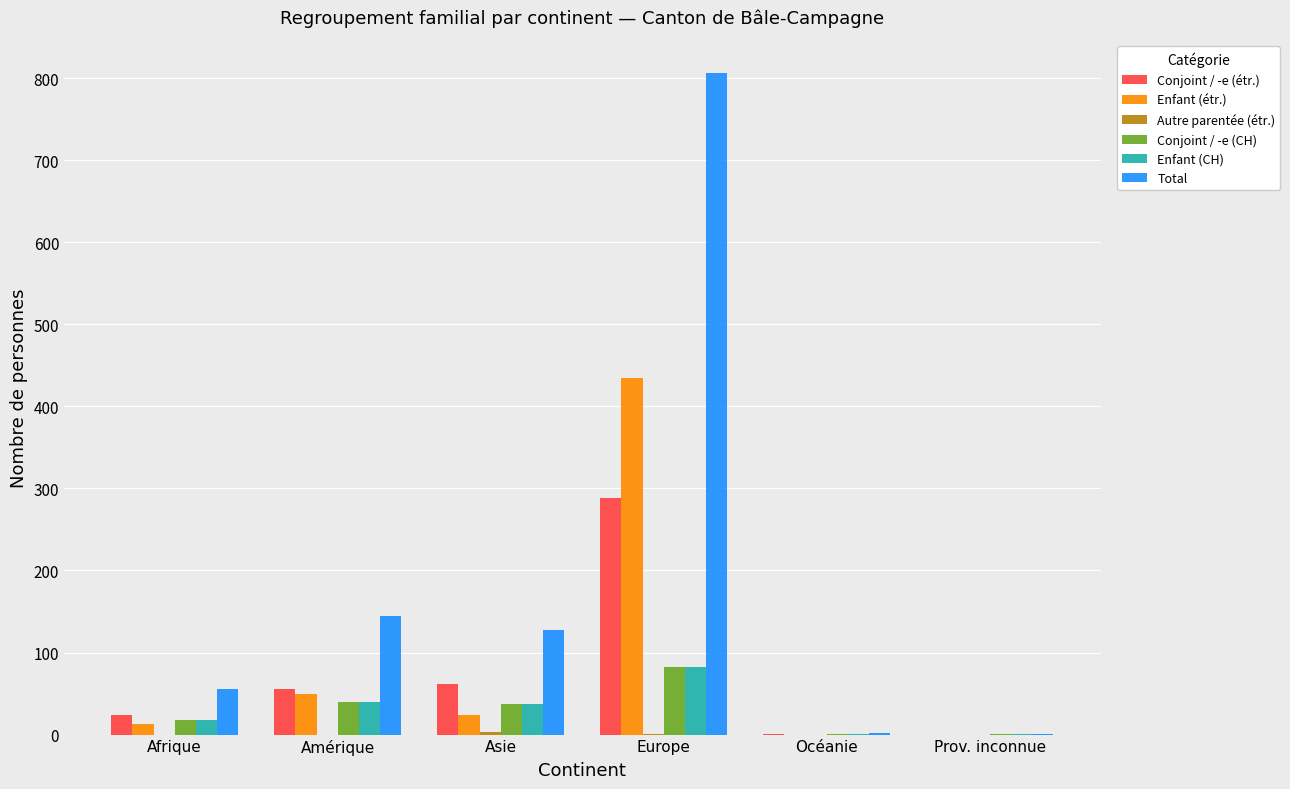

What is the greatest value displayed?

806